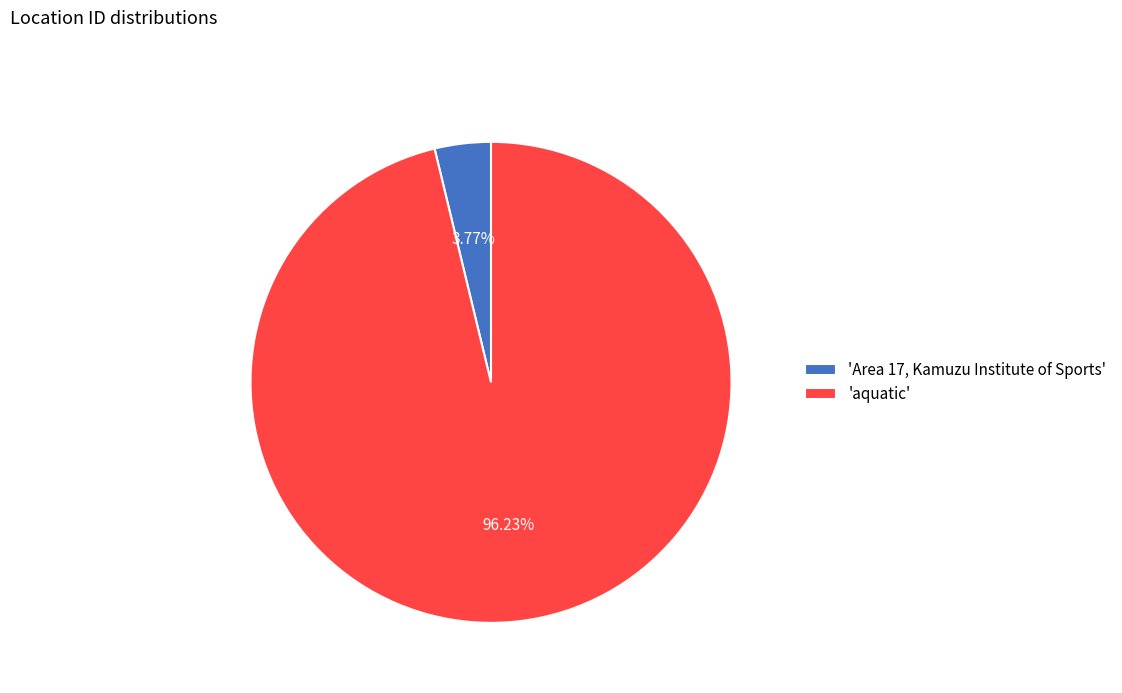

Count the number of slices in the pie.

2